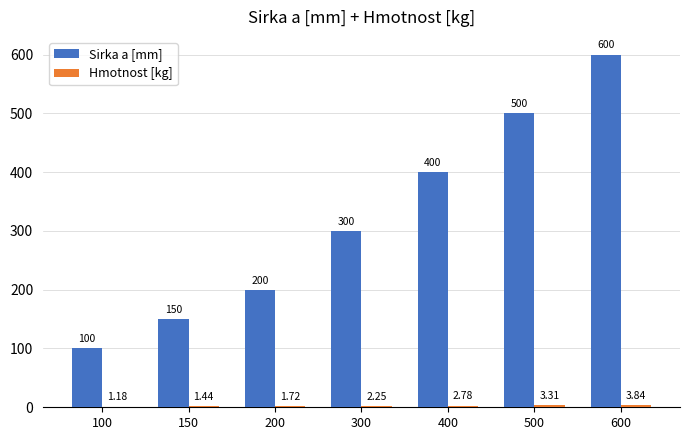

Which series changed the most between 100 and 200?

Sirka a [mm]